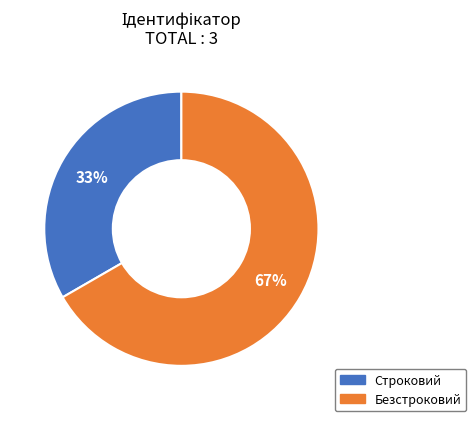

Count the number of slices in the pie.

2